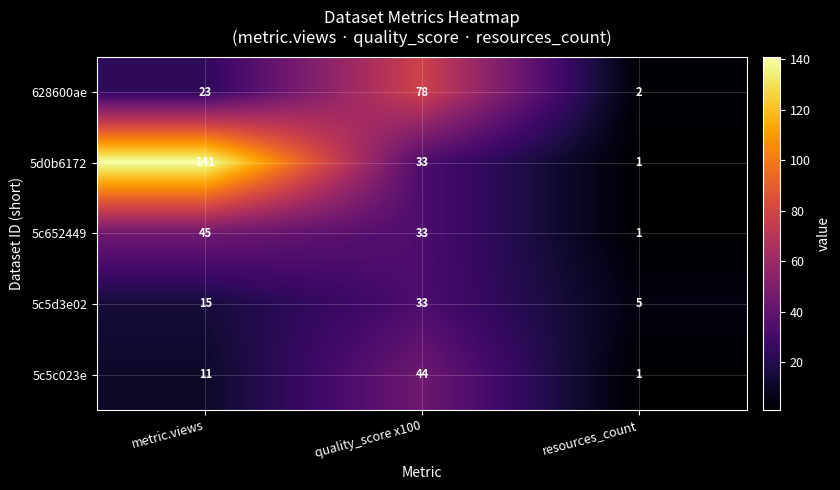

Which series has the largest total across all categories?

5d0b6172